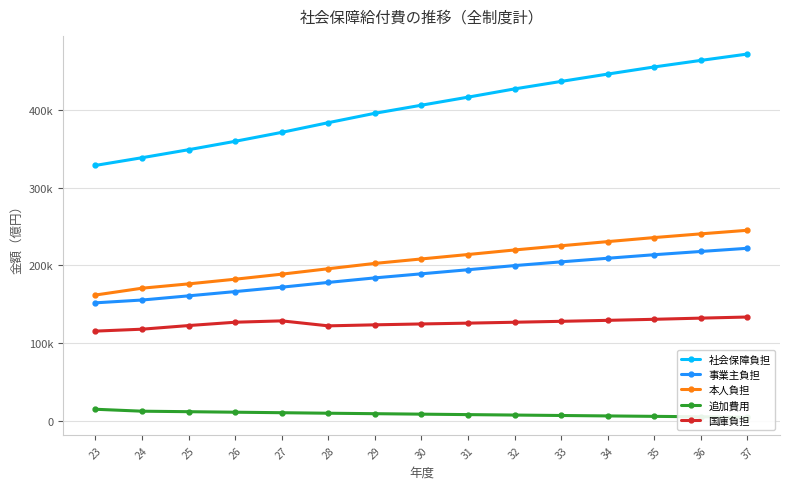

What is the difference between the highest and lowest values at 28?

373901.1